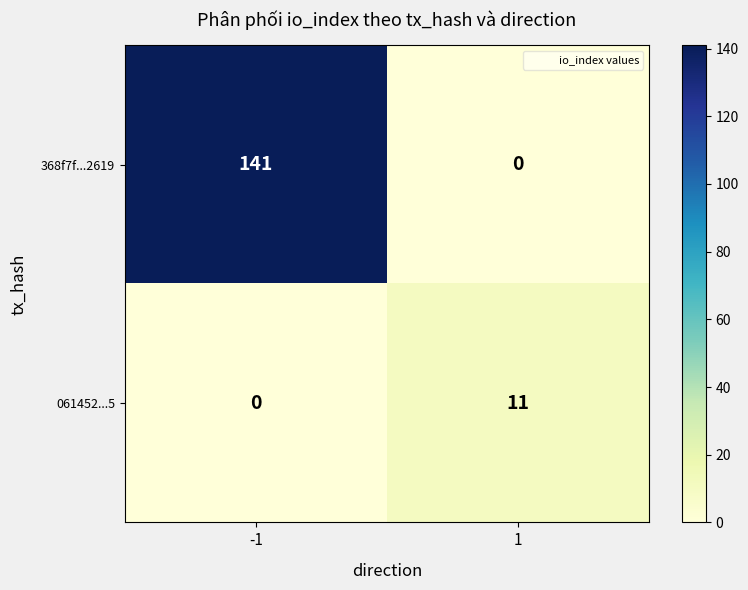

How many series are shown in this chart?

2